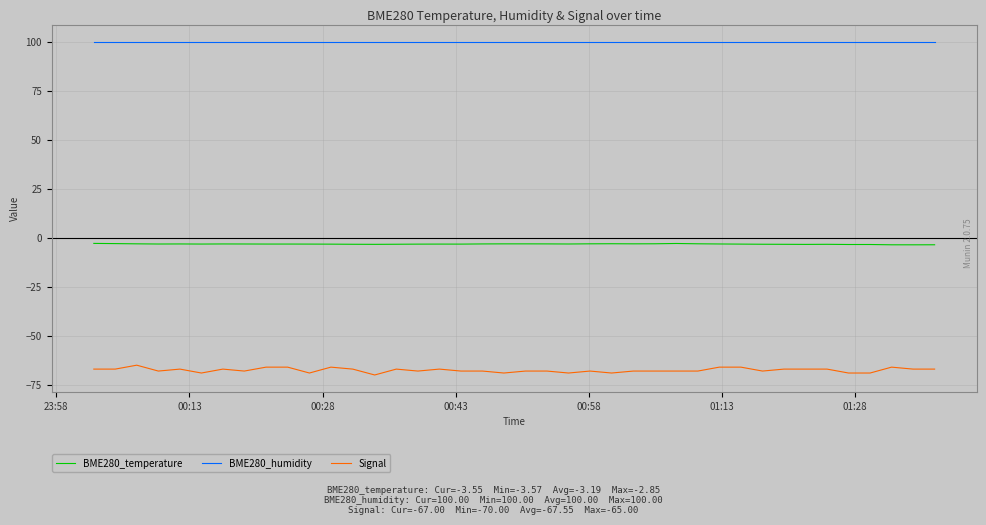

List the series in order of their peak value, lowest first.

Signal, BME280_temperature, BME280_humidity